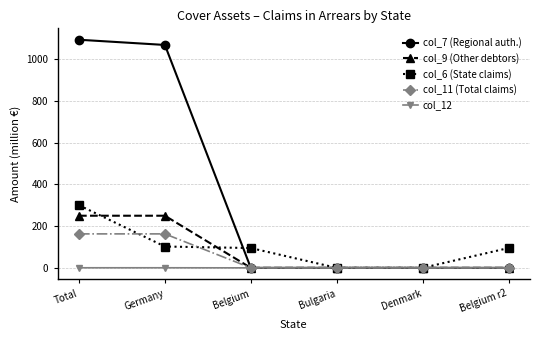

What are all the series names shown in the legend?

col_7 (Regional auth.), col_9 (Other debtors), col_6 (State claims), col_11 (Total claims), col_12